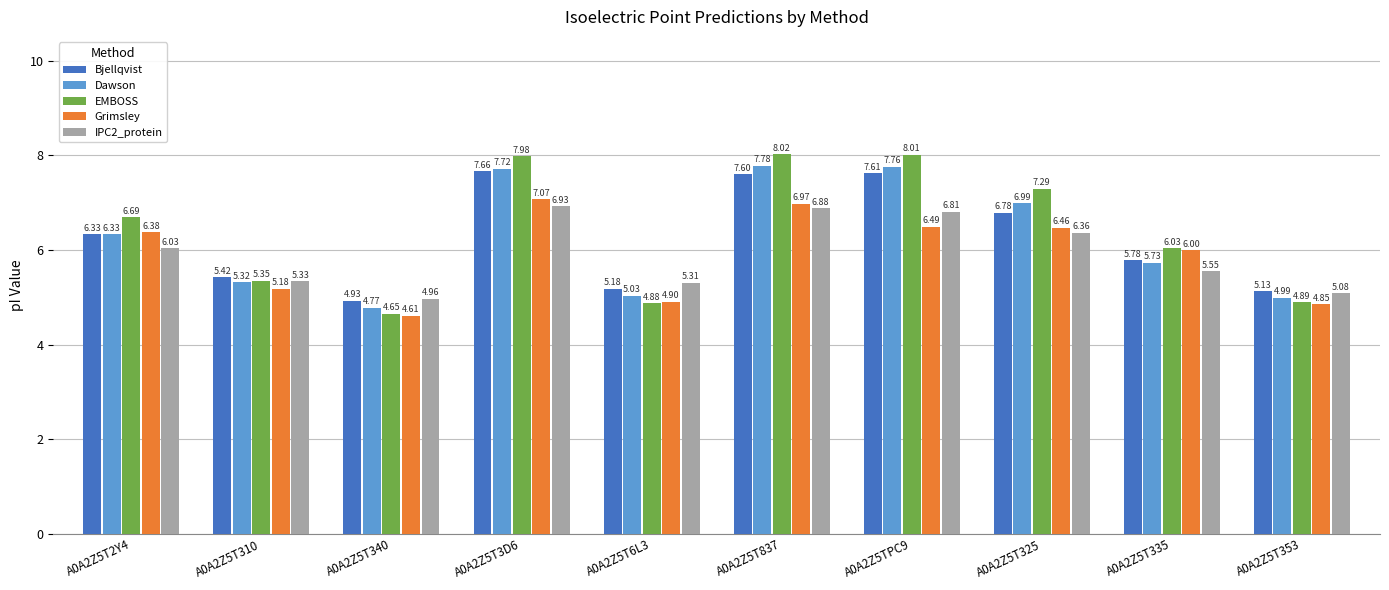

What is the spread (max minus min) of values at A0A2Z5TPC9?

1.5